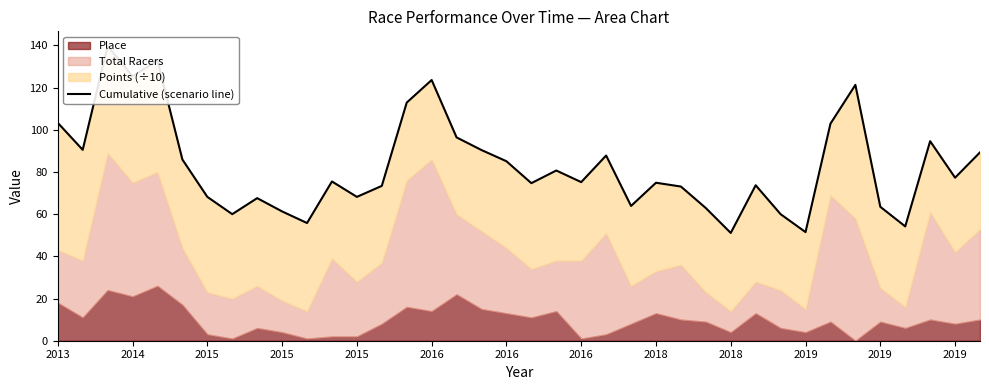

What is the value of the 36th point from the left?

94.6